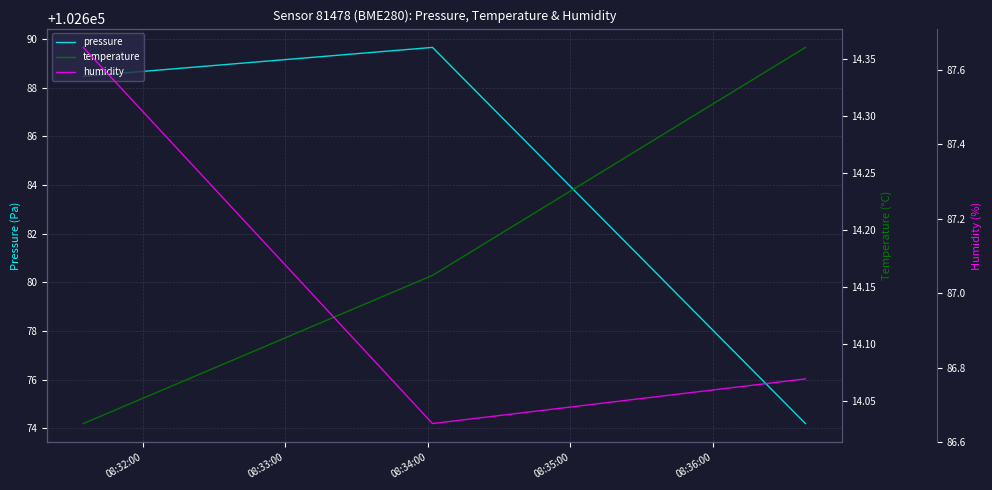

How many lines are shown in the chart?

3